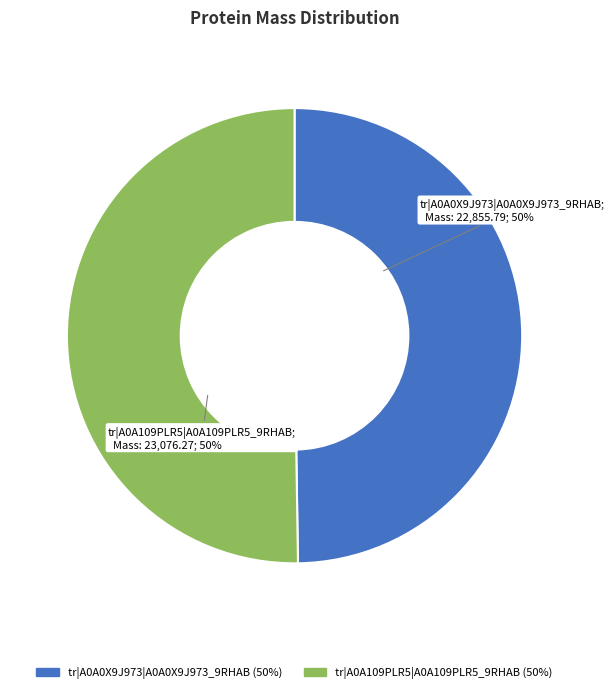

The tr|A0A109PLR5|A0A109PLR5_9RHAB slice represents 50% of the pie. True or false?

True